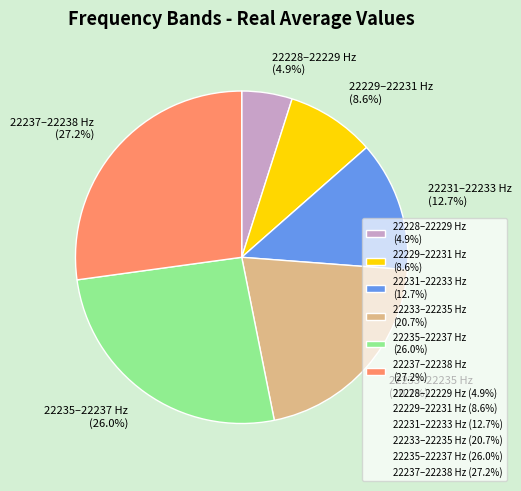

Approximately how many times larger is the value at 22237–22238 Hz (27.2%) compared to 22235–22237 Hz (26.0%)?

1.0